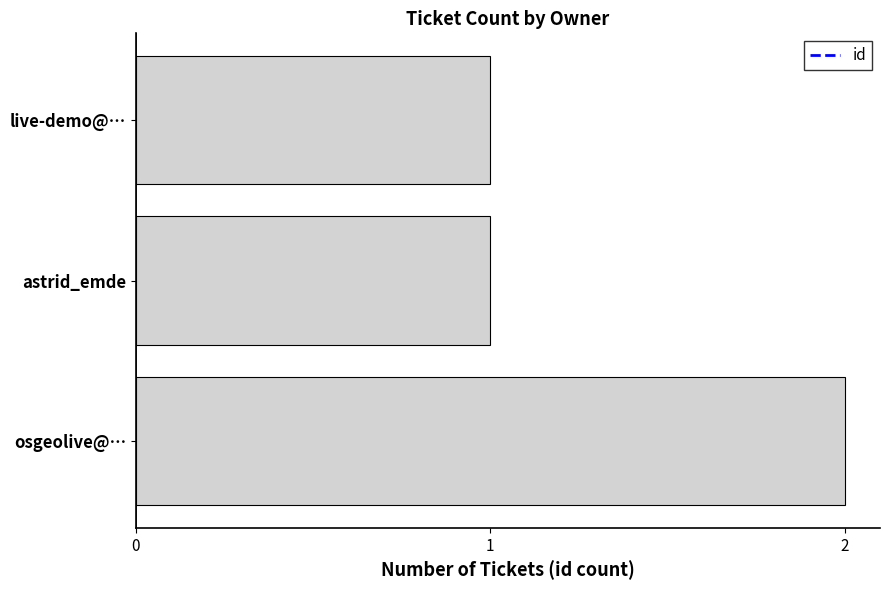

Are the bars grouped side by side (vs. stacked)?

No